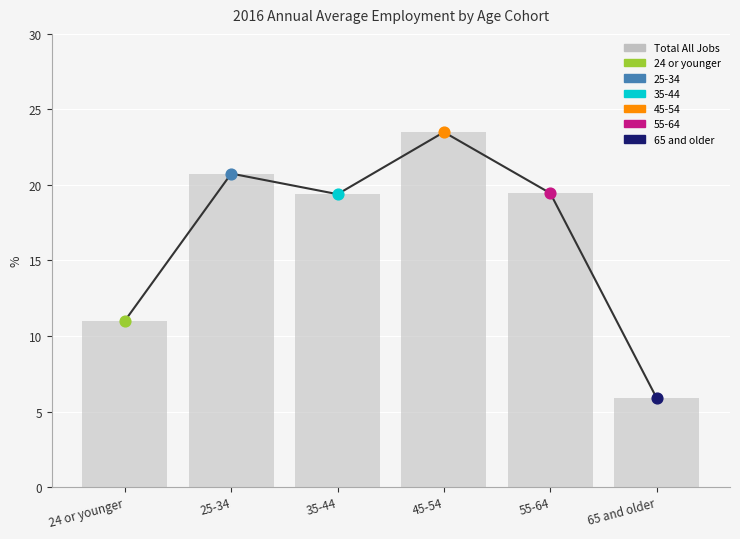

What is the total value across all series at 35-44?

38.8